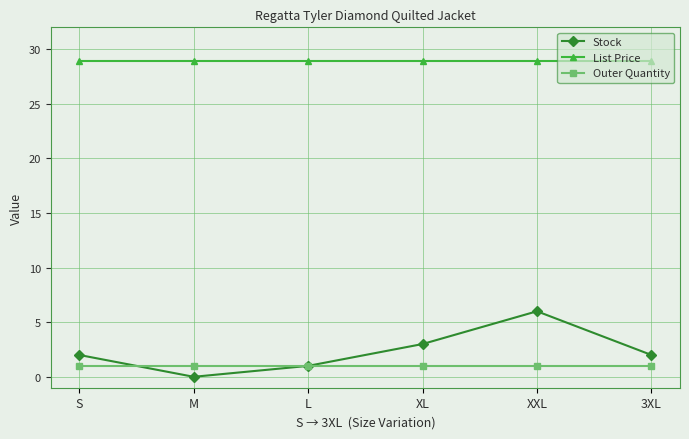

True or false: Outer Quantity has a value of 1.0 at XL.

True